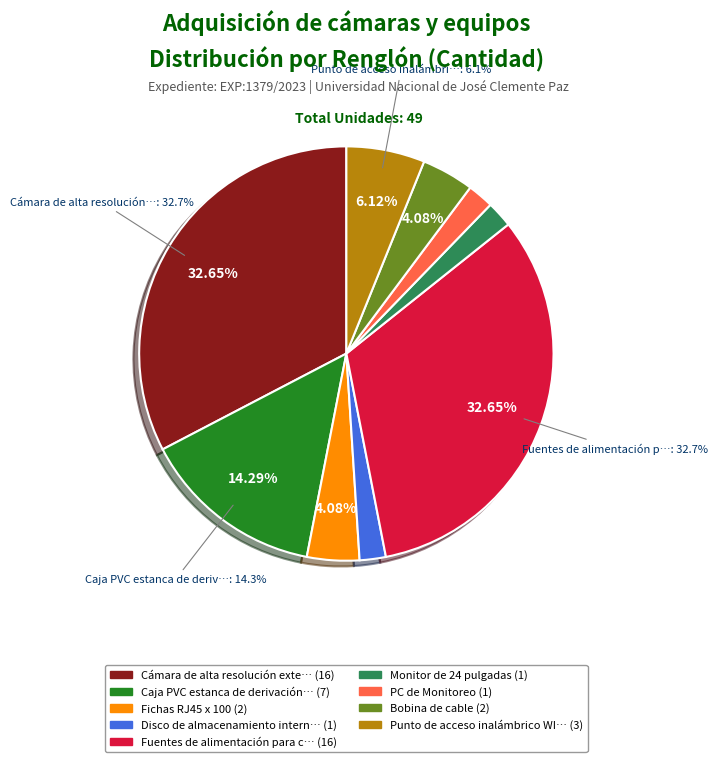

To the nearest percent, what percentage of the pie is Fuentes de alimentación para cámaras?

33%